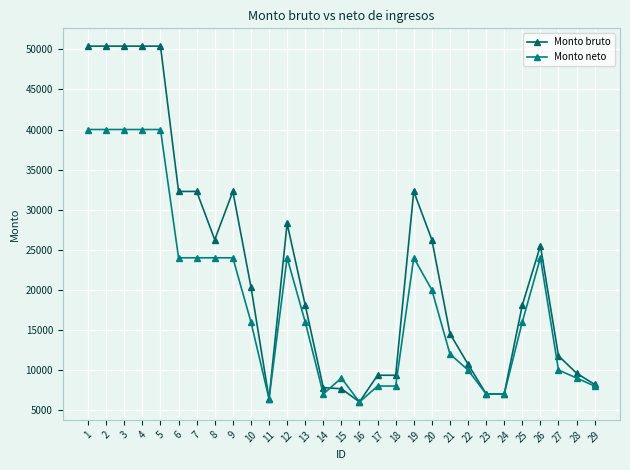

The value of Monto bruto at 6 is 17031.2. True or false?

False